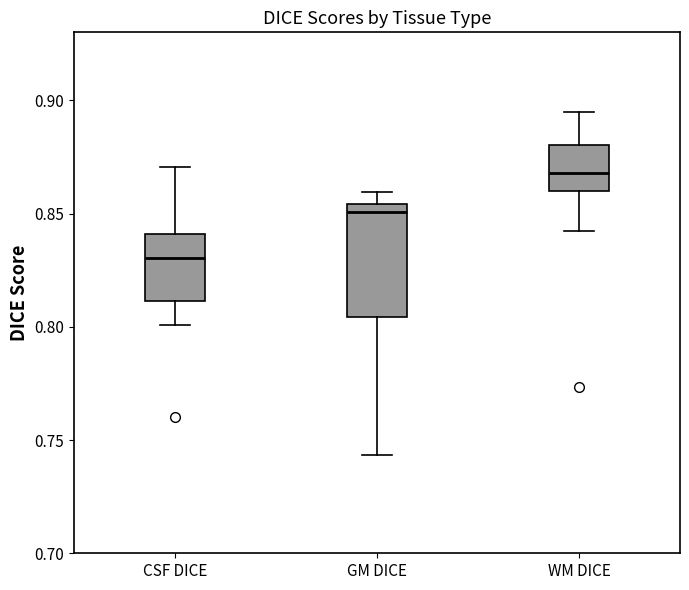

Reading left to right, read every box against the y-axis: the position of its median line, the range the box covers, and the ends of its whiskers. The values are not printed on the chart, so give them approximately, as read against the axis.

CSF DICE: median 0.830, box 0.810 to 0.840, whiskers 0.800 to 0.870
GM DICE: median 0.850, box 0.805 to 0.855, whiskers 0.745 to 0.860
WM DICE: median 0.870, box 0.860 to 0.880, whiskers 0.840 to 0.895